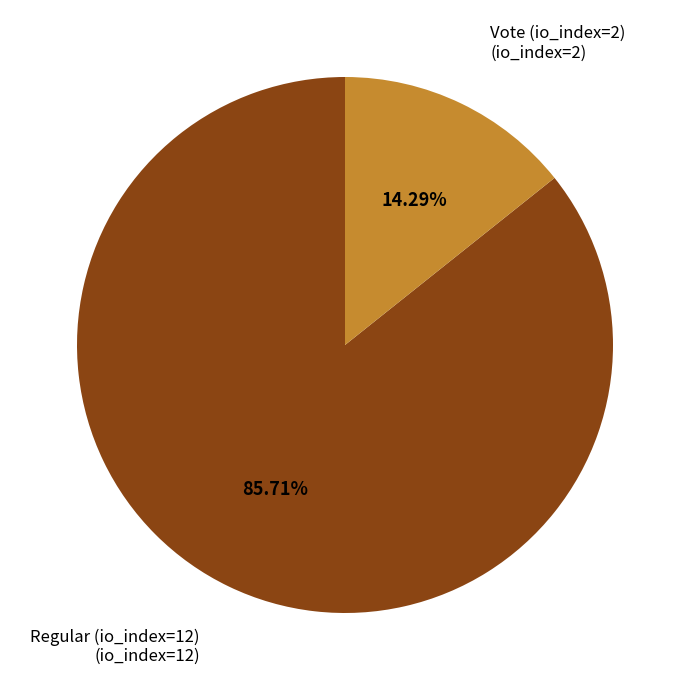

Does any single category account for the majority?

Yes